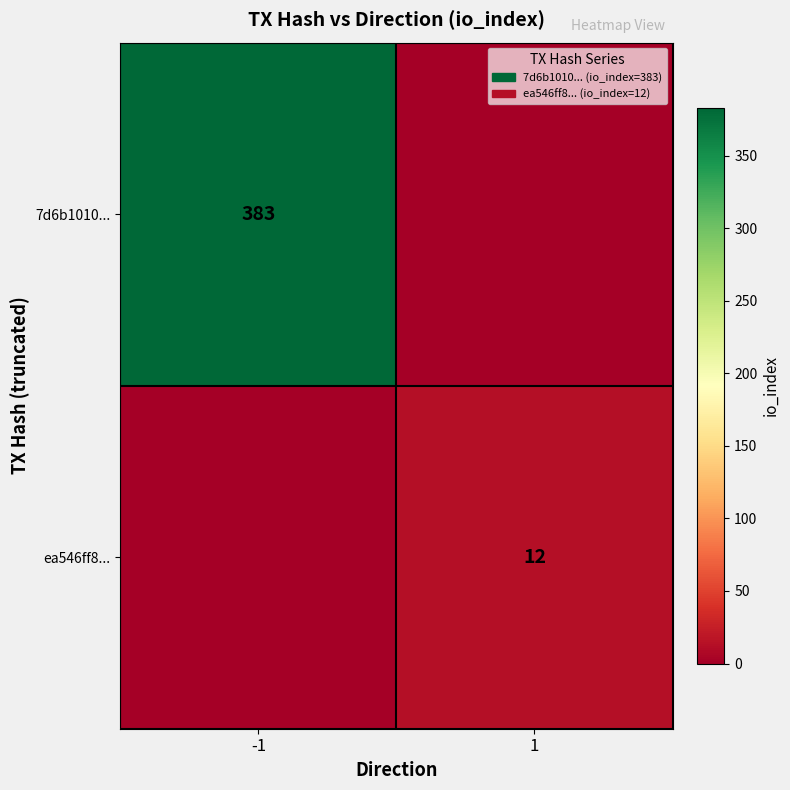

Is the value of ea546ff8... at 1 greater than the value of 7d6b1010... at -1?

No